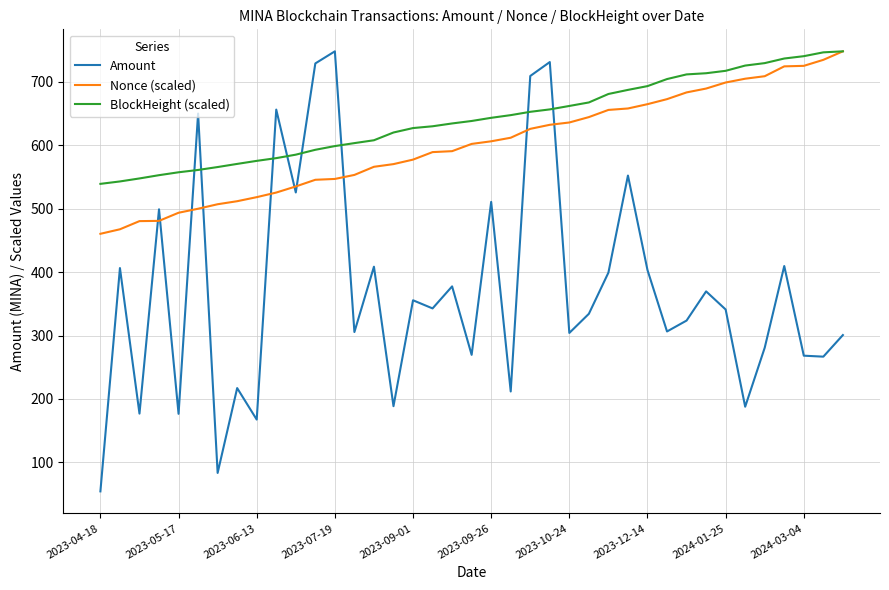

Which series has the largest total across all categories?

BlockHeight (scaled)